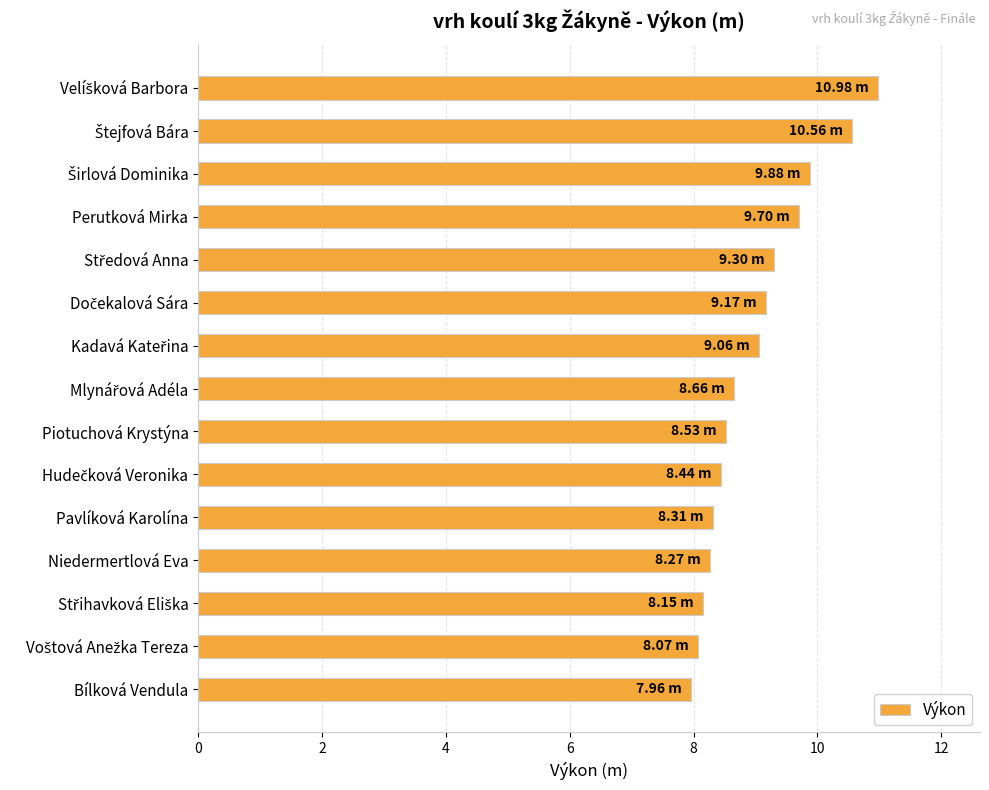

What is the average value?

9.0